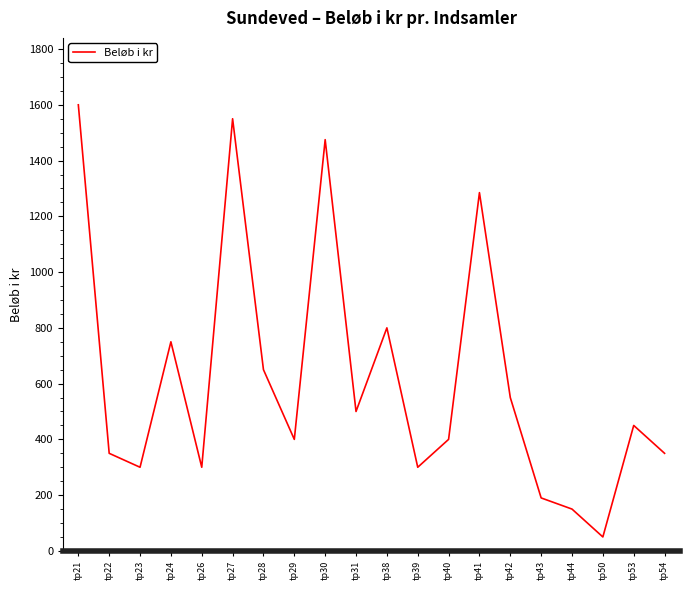

What is the difference between the values at tp40 and tp26?

100